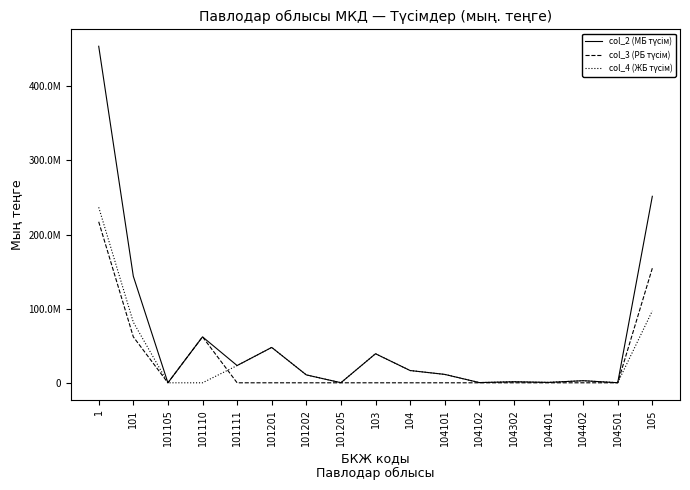

True or false: col_4 (ЖБ түсім) has a value of 81767170 at 101.

True